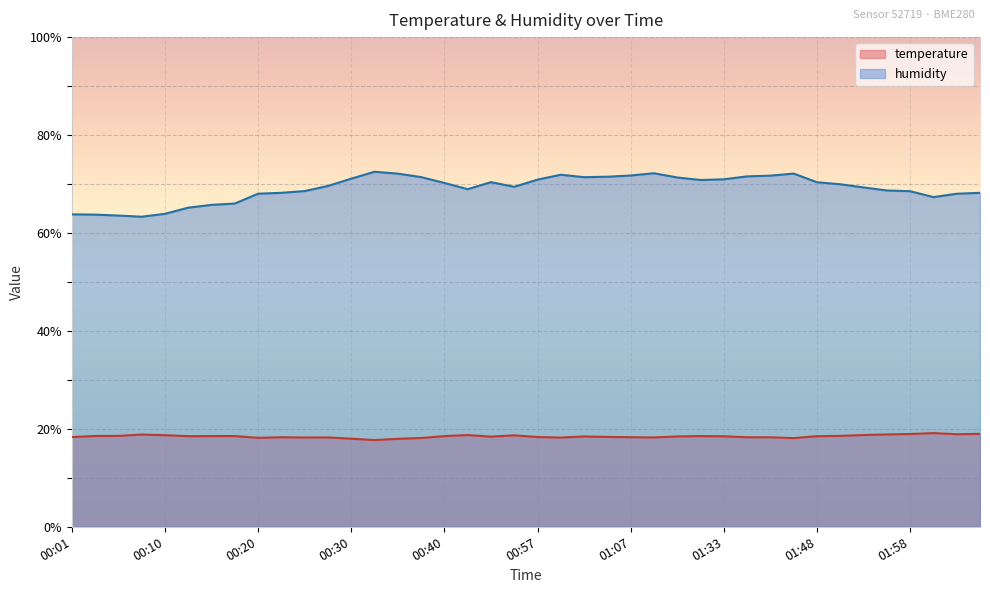

Rank the series by their maximum value, from lowest to highest.

temperature, humidity